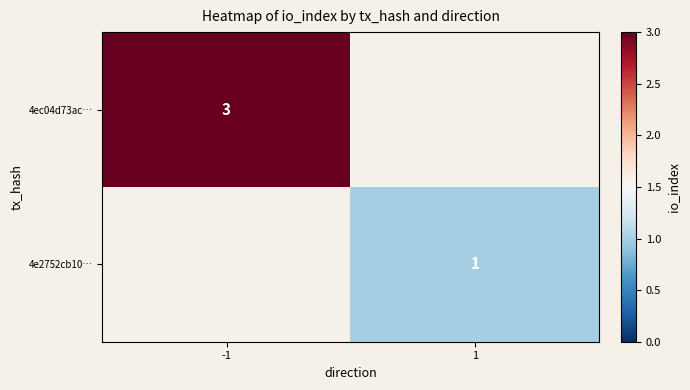

True or false: 4e2752cb10… has a value of 1 at 1.

True